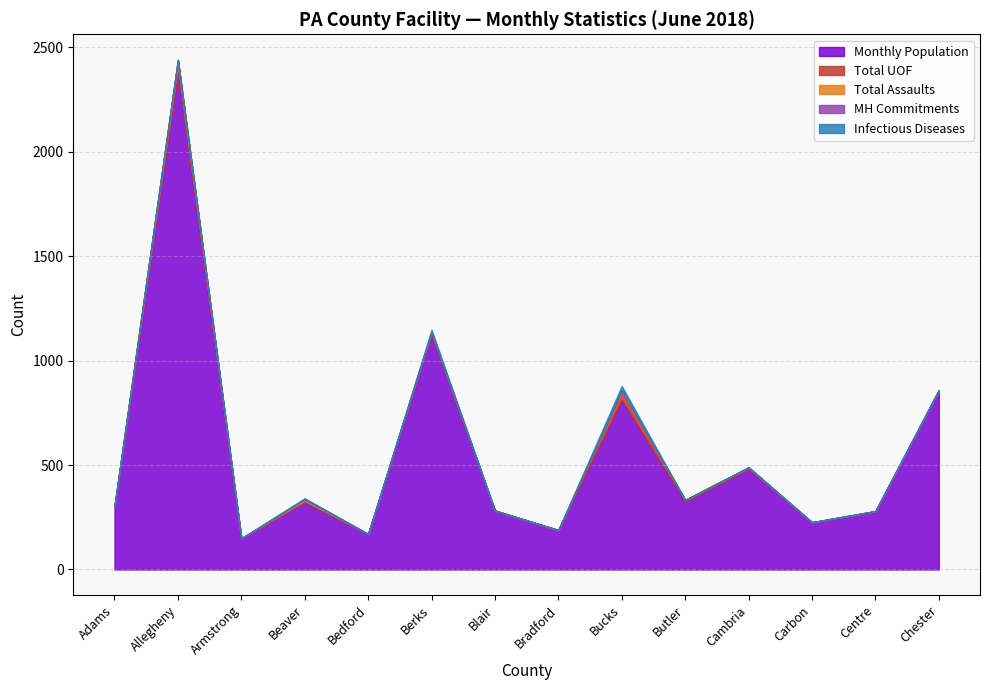

True or false: Infectious Diseases and Total UOF cross at least once.

False